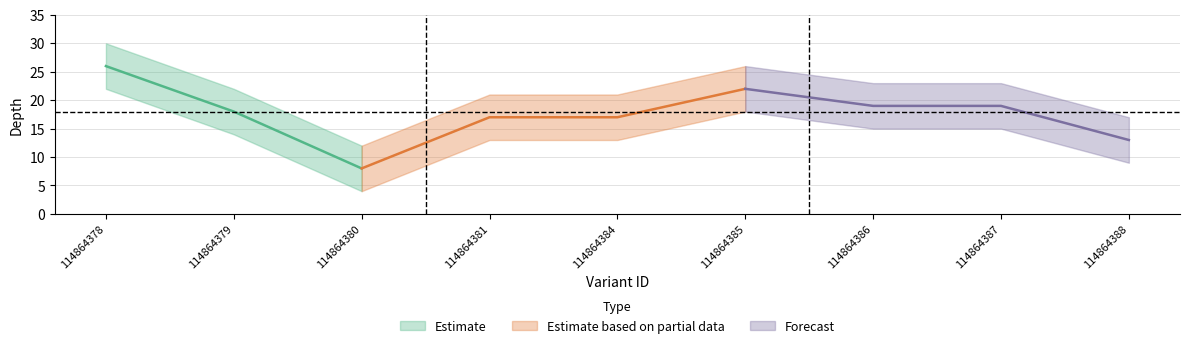

How many data points in depth_upper are less than 22?

4